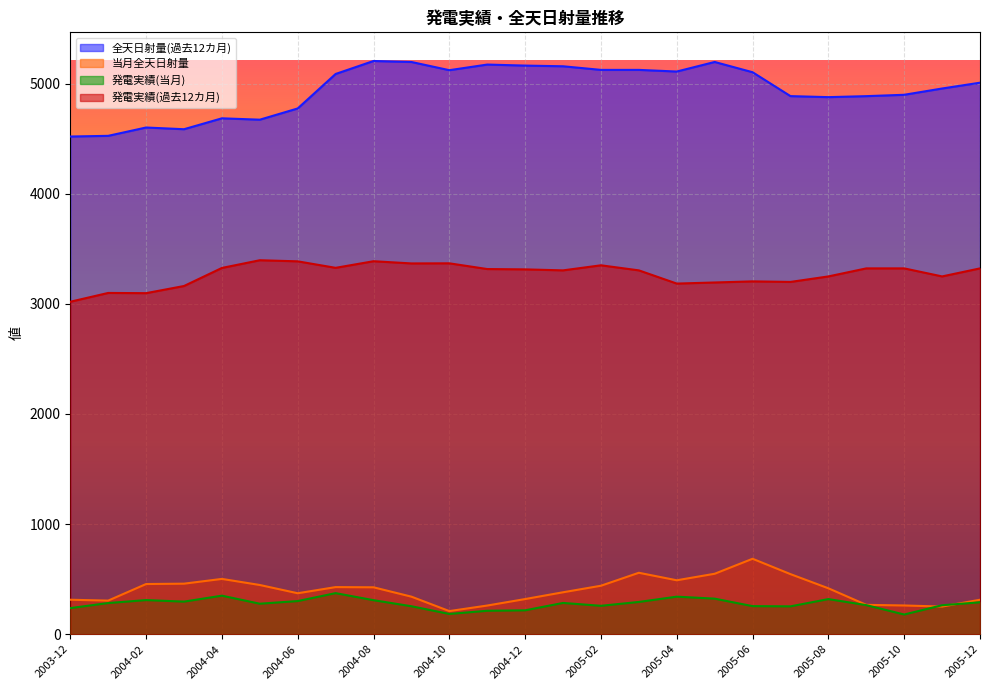

Reading left to right, what are all the values shown in this chart?

全天日射量(過去12カ月): 4519.4	4525.6	4601.2	4585.7	4684.7	4672.3	4774.3	5087.4	5205.2	5196.2	5121.8	5172.8	5163.5	5157.3	5124.5	5124.5	5109.5	5196.3	5103.3	4886.3	4877.0	4886.0	4898.4	4955.4	5008.1
当月全天日射量: 313.1	305.2	455.7	459.0	502.2	447.0	372.0	427.8	426.0	341.0	210.0	260.4	319.3	380.8	440.2	558.0	489.8	549.0	685.1	545.6	417.0	266.6	261.0	251.1	313.1
発電実績(当月): 237.0	283.0	310.0	296.0	350.0	277.0	301.0	373.0	309.0	254.0	184.0	213.0	217.0	284.0	258.0	293.0	341.0	323.0	255.0	253.0	319.0	264.0	179.0	263.0	290.0
発電実績(過去12カ月): 3019.0	3099.0	3097.0	3162.0	3326.0	3396.0	3386.0	3327.0	3387.0	3367.0	3368.0	3316.0	3313.0	3304.0	3350.0	3304.0	3184.0	3194.0	3204.0	3199.0	3249.0	3322.0	3322.0	3249.0	3322.0